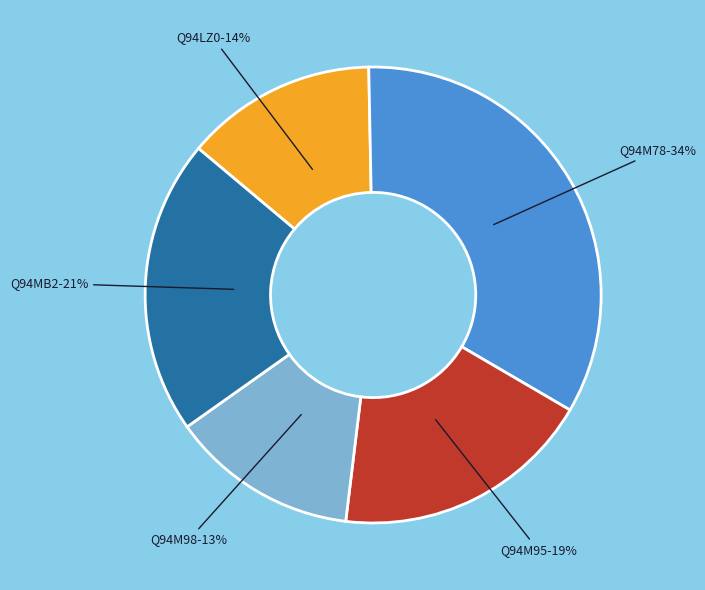

To the nearest percent, what is the difference between the Q94LZ0-14% and Q94MB2-21% slice percentages?

7%